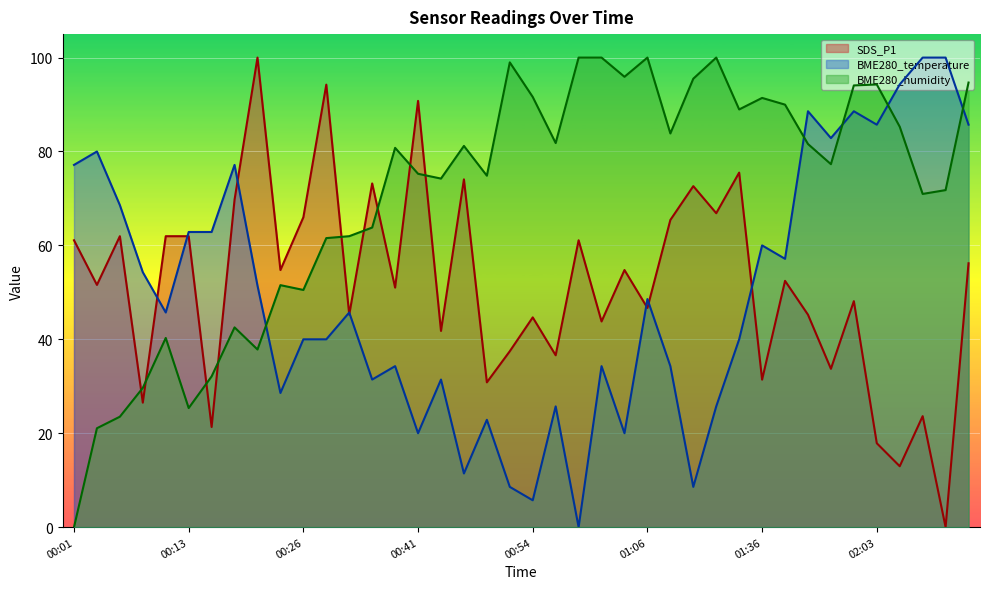

What is the label of the 29th point from the right?

00:29